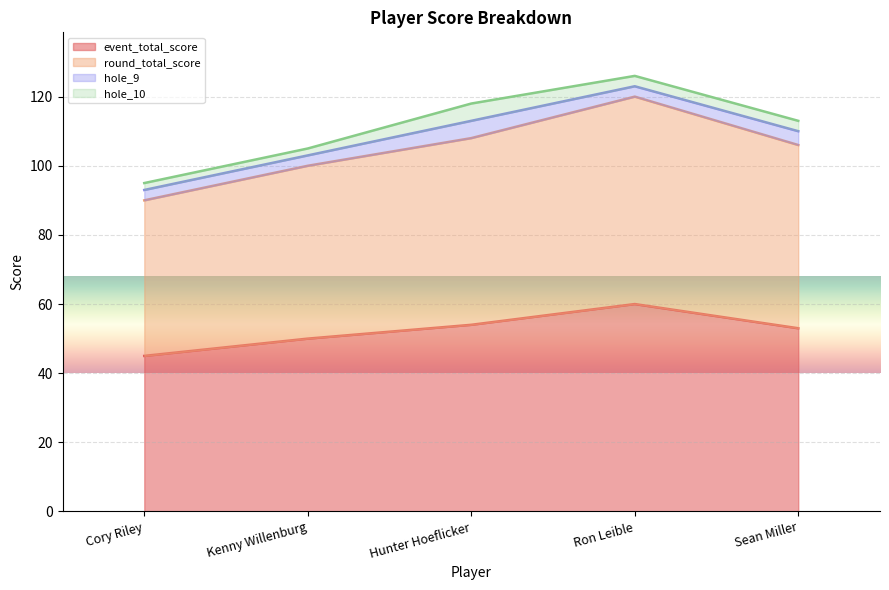

How many lines are shown in the chart?

4